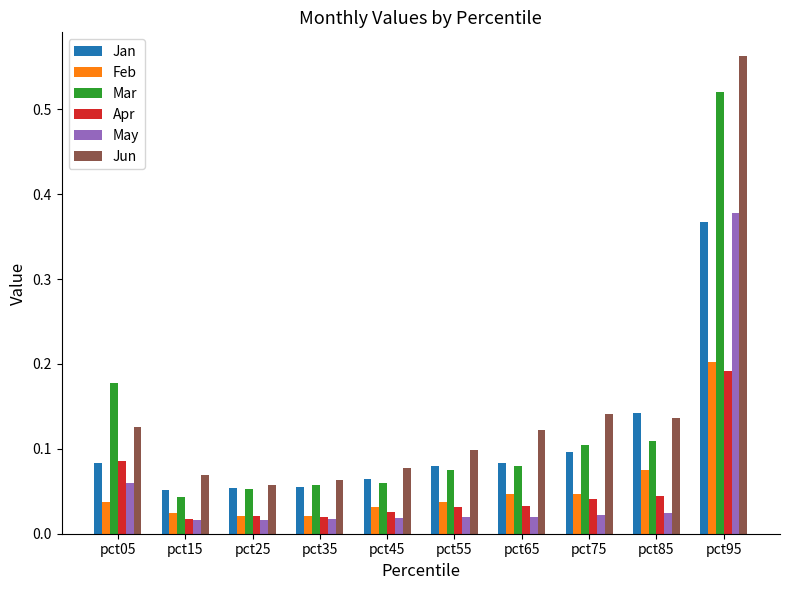

Which category has the highest value across all series?

pct95